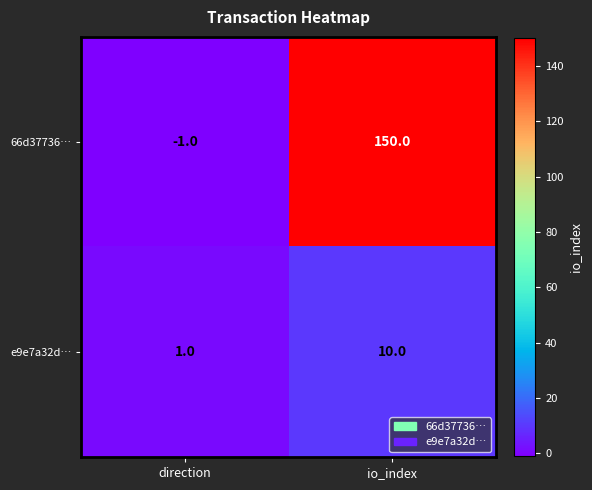

Between direction and io_index, which series saw the biggest shift?

66d37736…